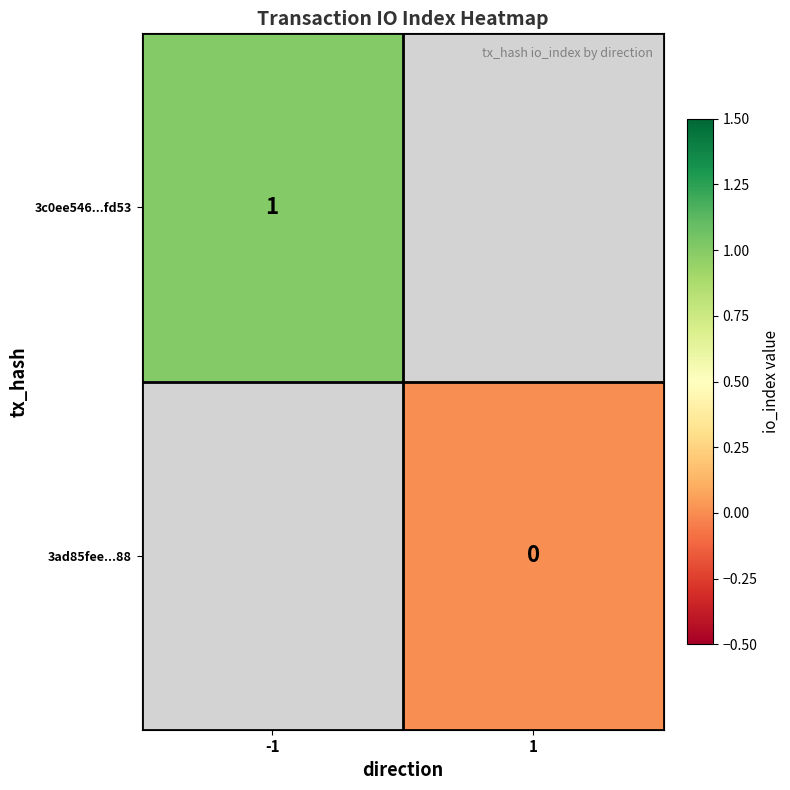

True or false: 3c0ee546...fd53 has a value of 0 at -1.

False